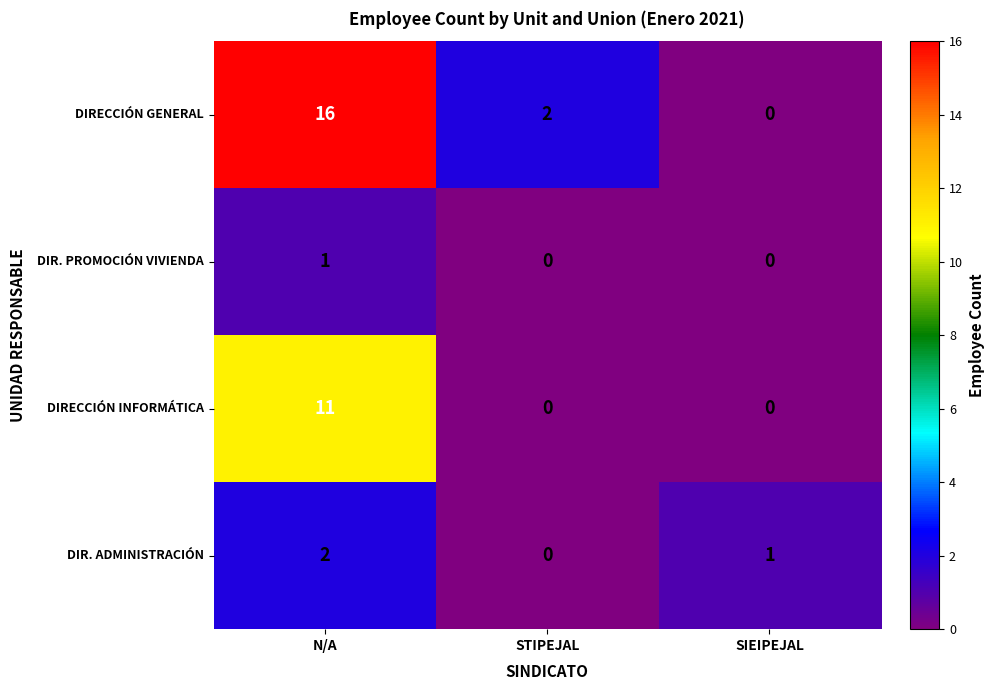

List the series in order of their peak value, highest first.

DIRECCIÓN GENERAL, DIRECCIÓN INFORMÁTICA, DIR. ADMINISTRACIÓN, DIR. PROMOCIÓN VIVIENDA